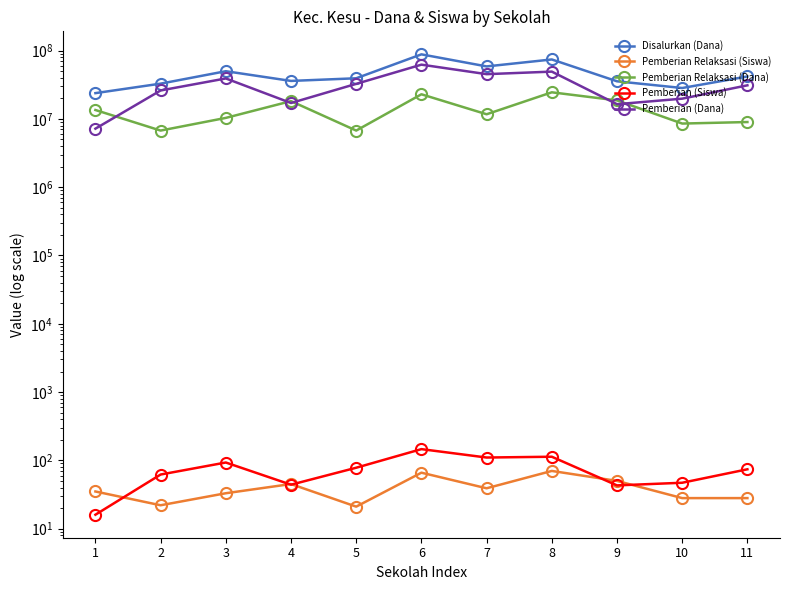

What is the greatest value displayed?

88200000